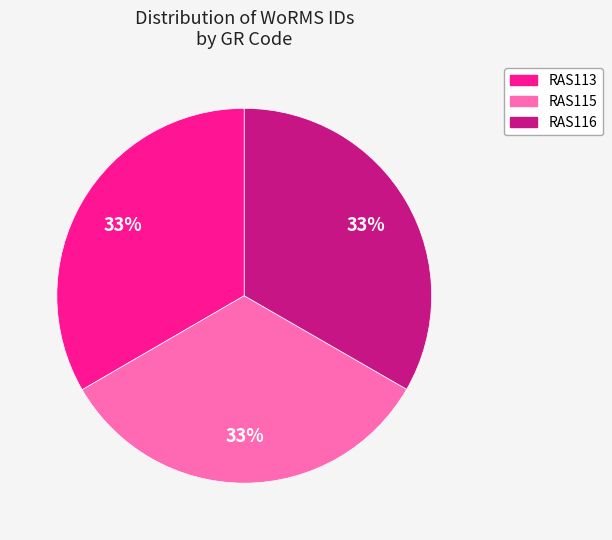

Is the sum of RAS116 and RAS115 greater than half?

Yes